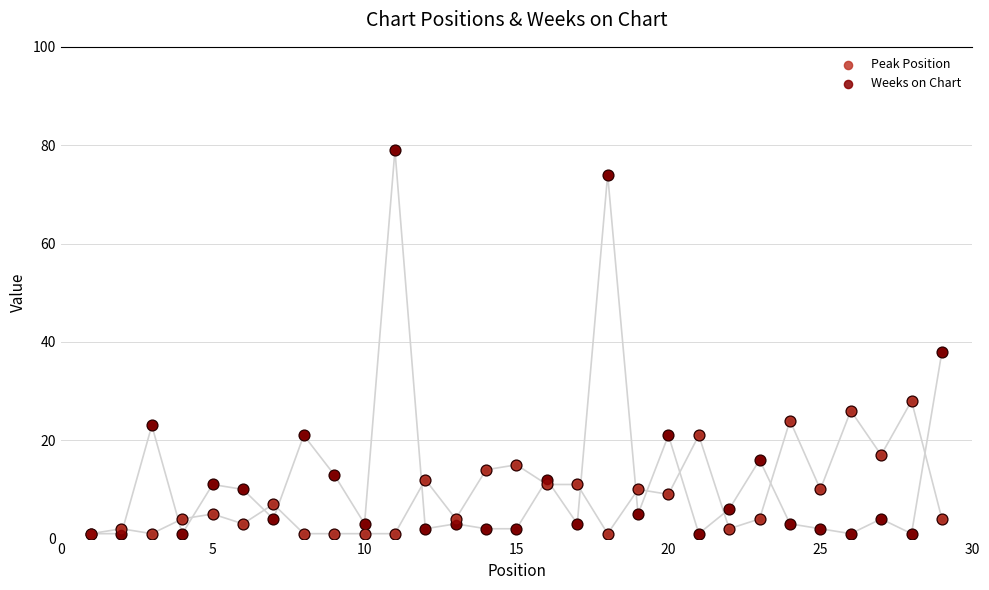

At how many categories does at least one series exceed 4?

24